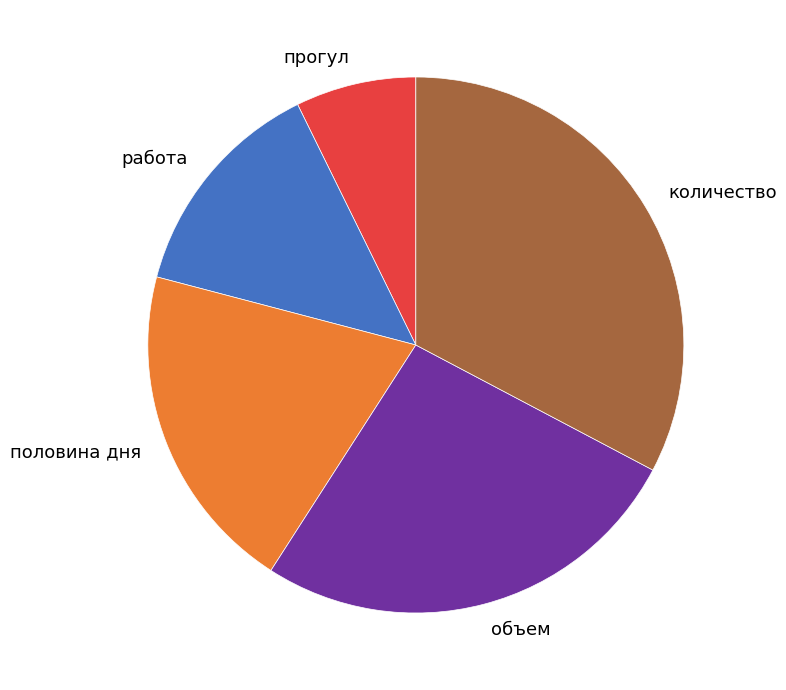

Is the sum of половина дня and прогул greater than half?

No